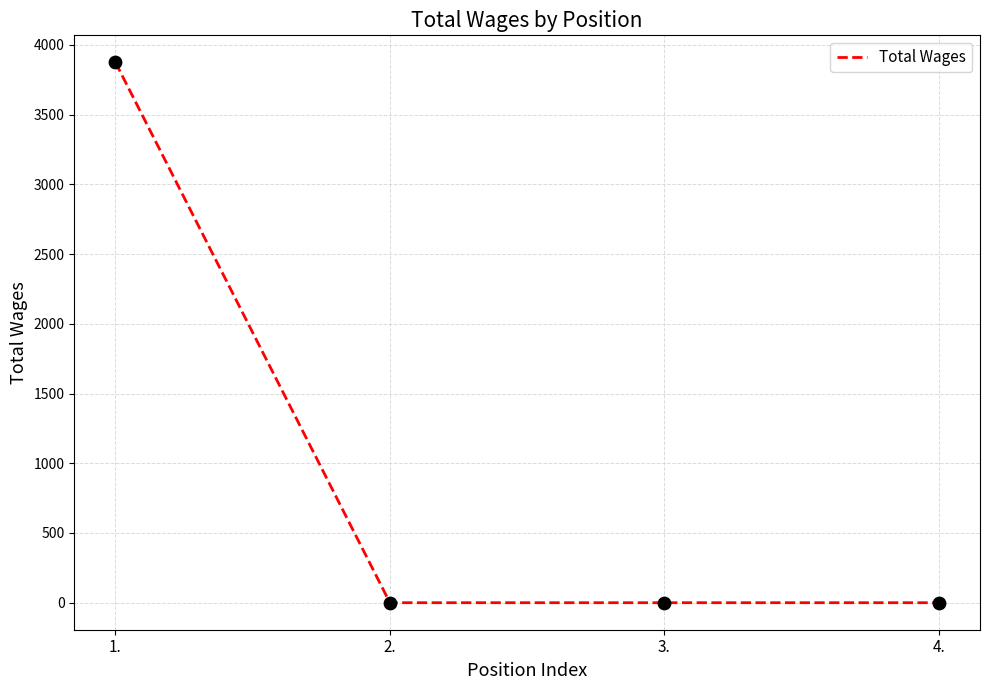

What is the change in value from 1. to 3.?

-3875